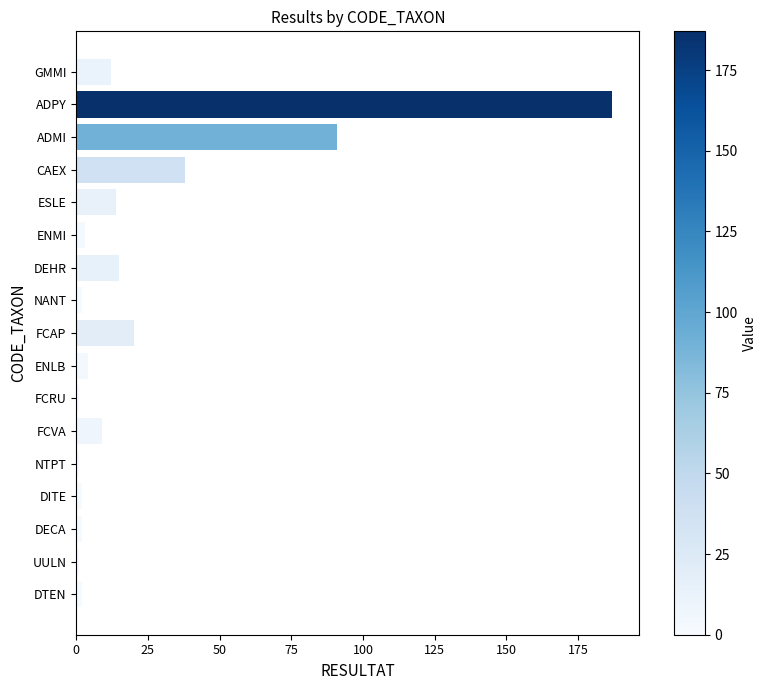

At which category does the chart reach its peak across all series?

ADPY